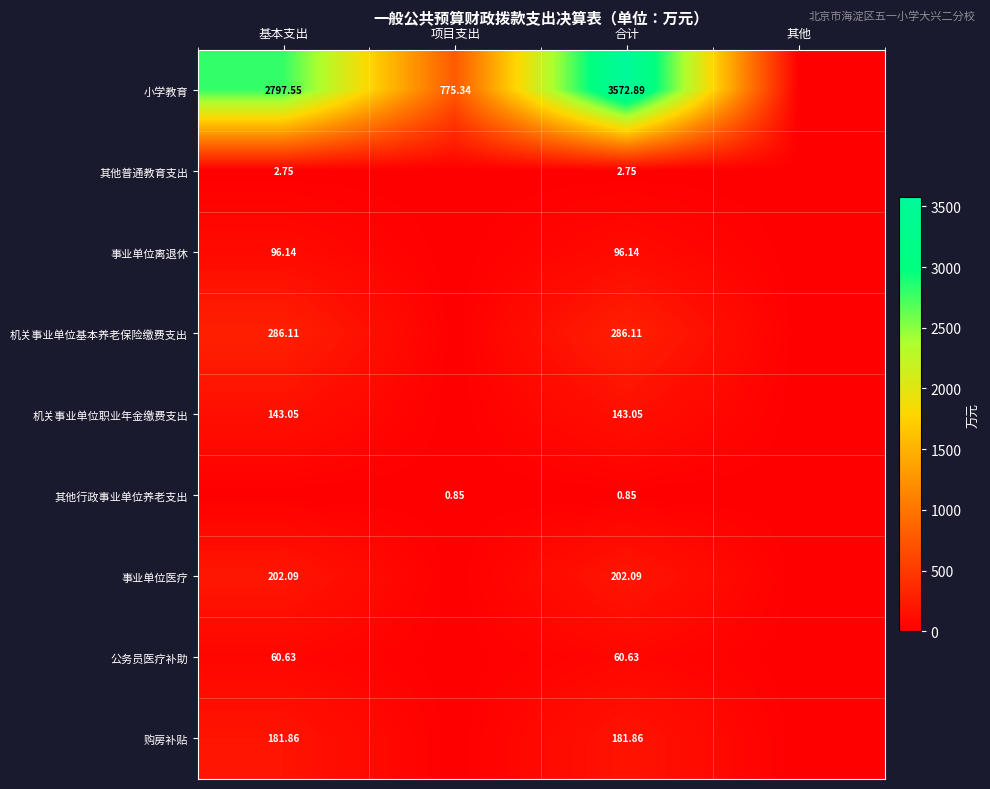

Is the value of 事业单位医疗 at 基本支出 greater than the value of 小学教育 at 基本支出?

No